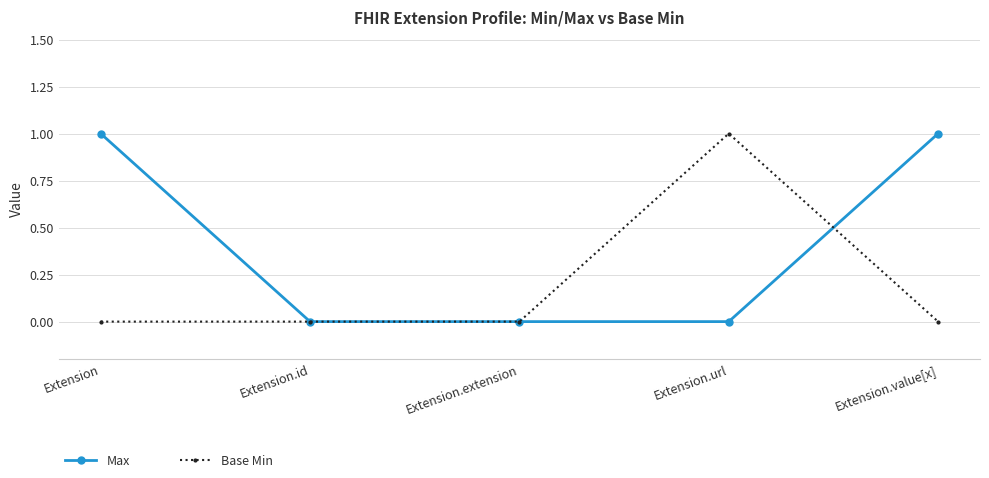

What is the label of the 2nd point from the right?

Extension.url